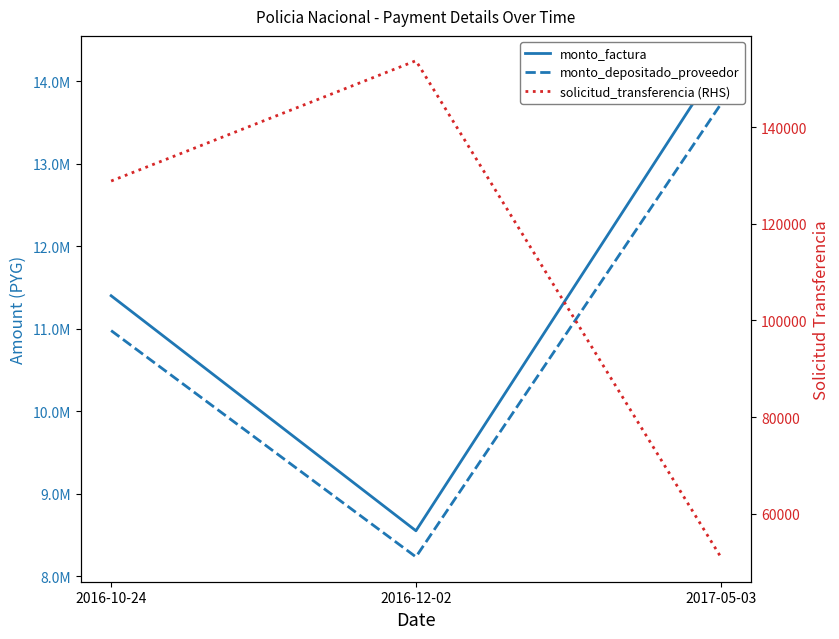

Reading left to right, extract all data points from this chart.

monto_factura: 2016-10-24=11400000	2016-12-02=8550000	2017-05-03=14250000
monto_depositado_proveedor: 2016-10-24=10977440	2016-12-02=8233080	2017-05-03=13721800
solicitud_transferencia (RHS): 2016-10-24=128866	2016-12-02=153779	2017-05-03=51052